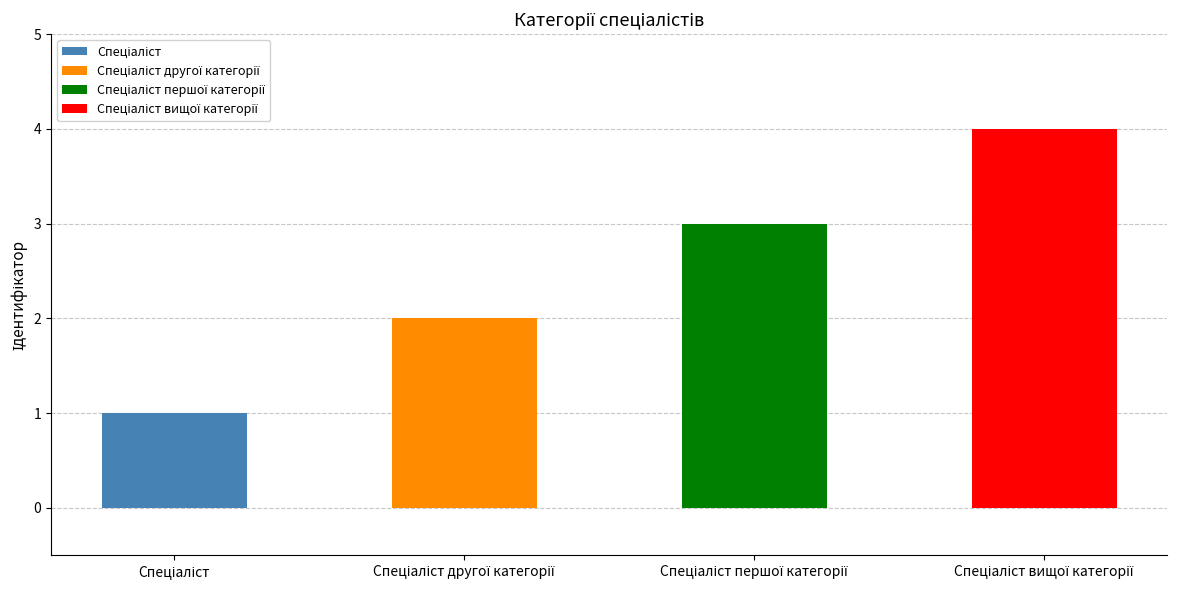

What is the sum of all values?

10